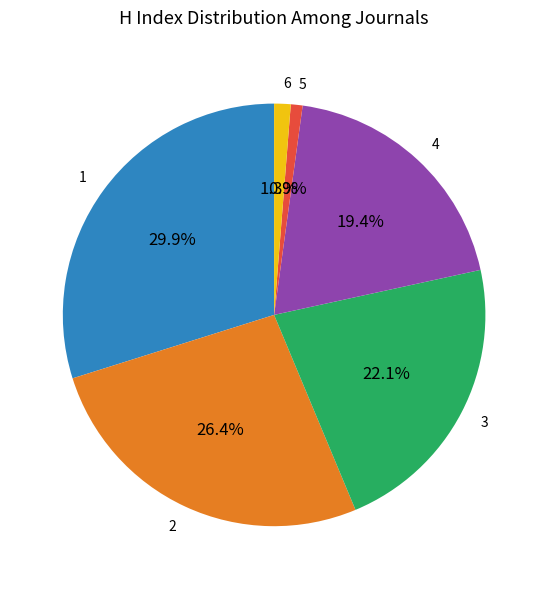

Is there a majority slice in this chart?

No